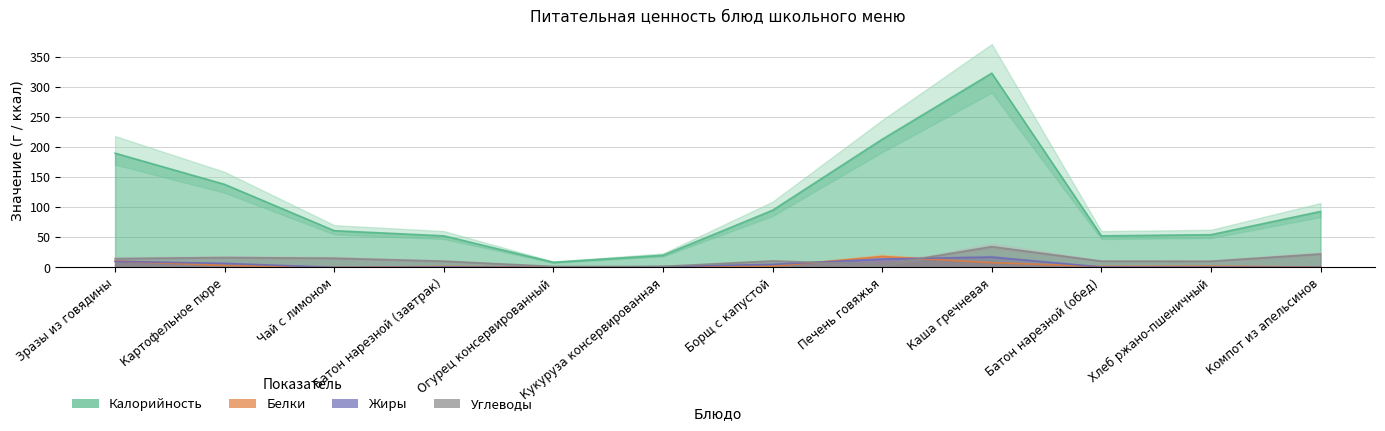

Where is Жиры nearest to the value 8?

Картофельное пюре